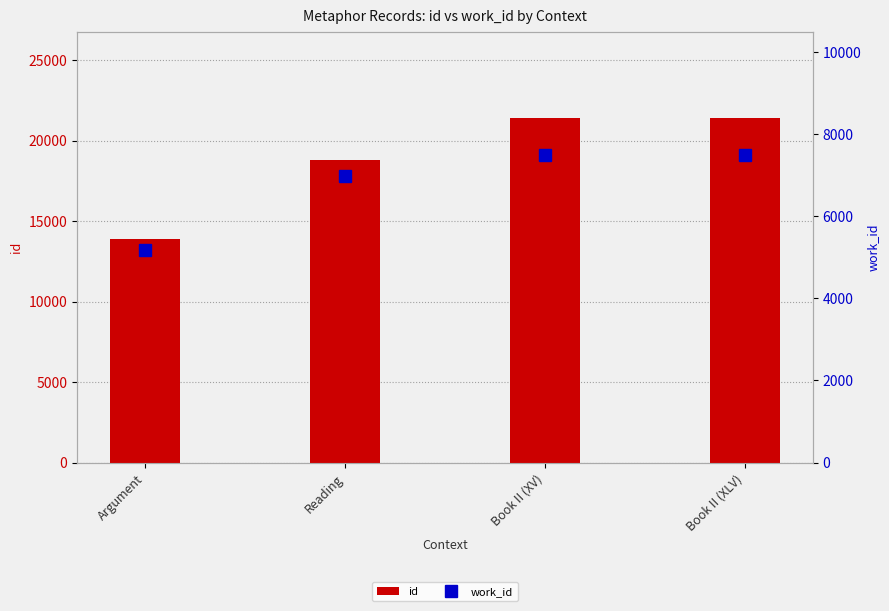

What is the sum of all id values?

75524